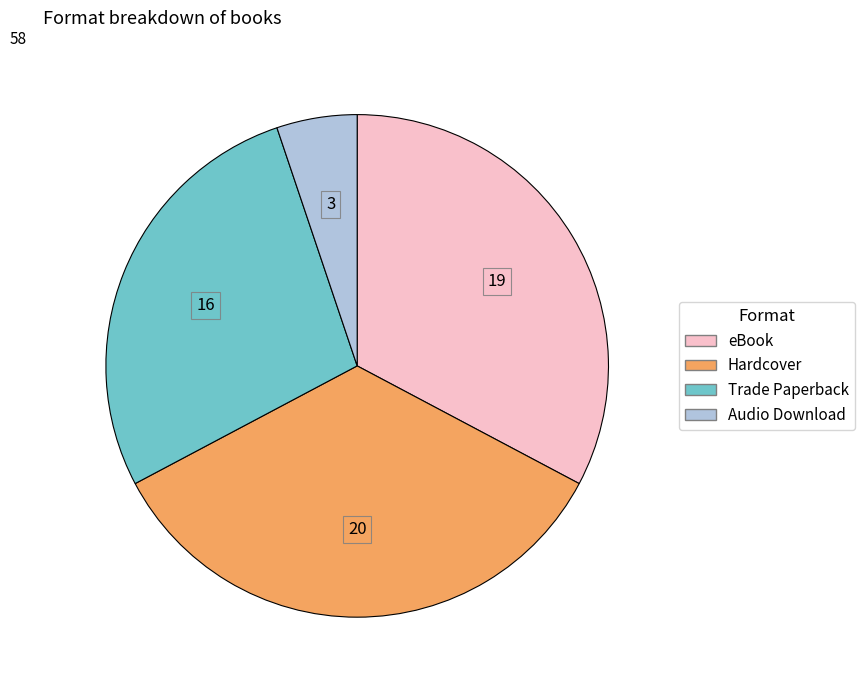

Which slice is the smallest?

Audio Download